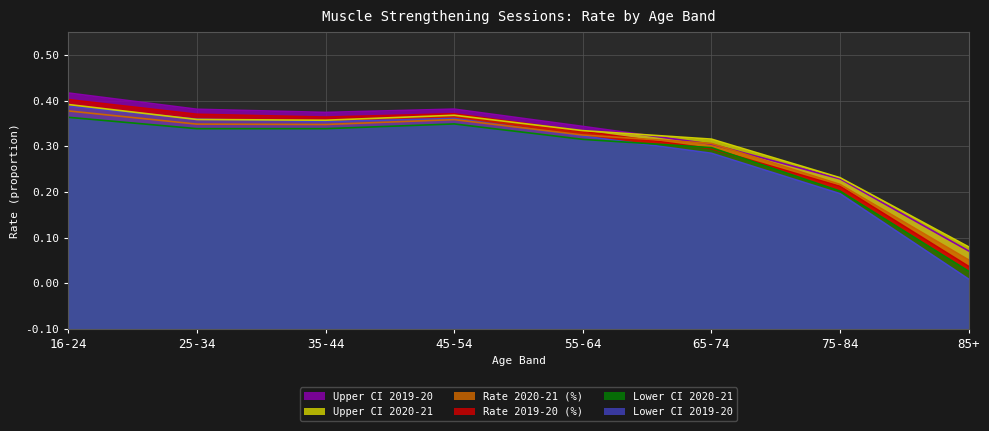

True or false: Lower CI 2020-21 has a value of 0.3 at 16-24.

False